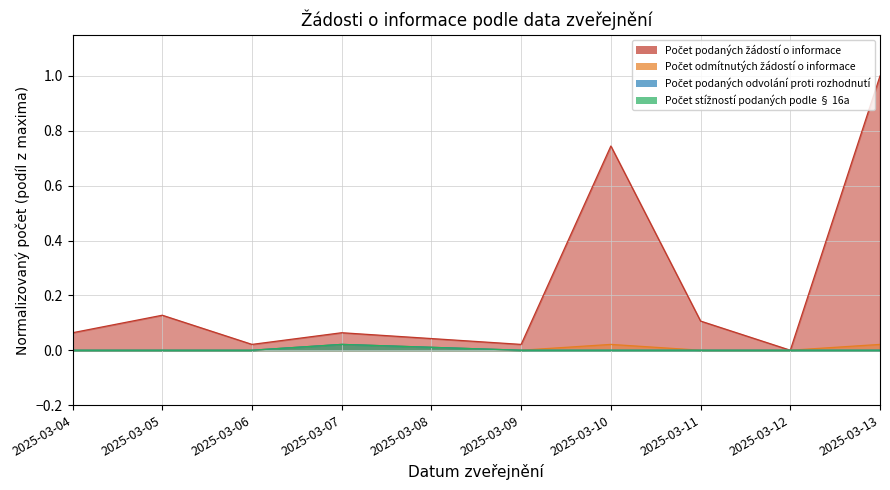

True or false: Počet podaných odvolání proti rozhodnutí and Počet podaných žádostí o informace intersect in this chart.

False